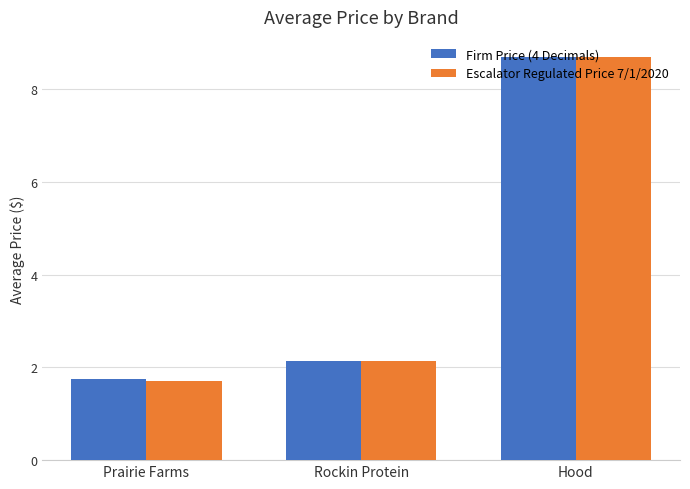

How many values in the Firm Price (4 Decimals) series are below 2?

1